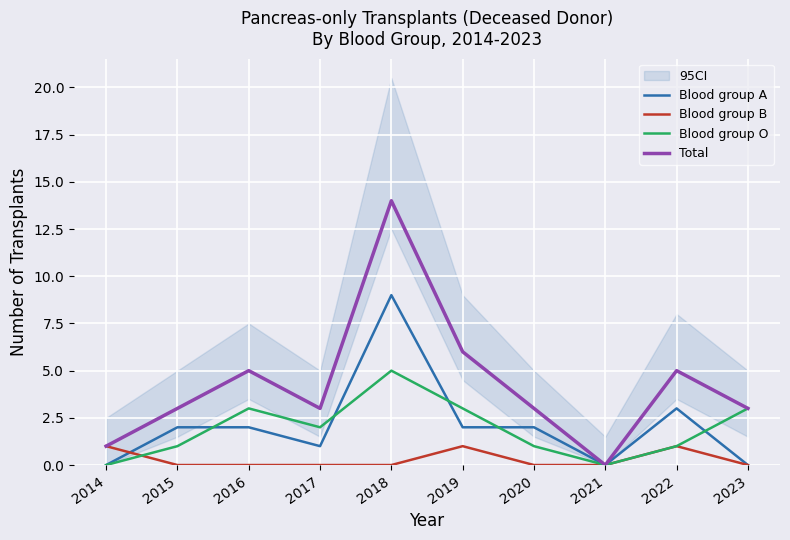

At which label is Total closest to 7?

2019